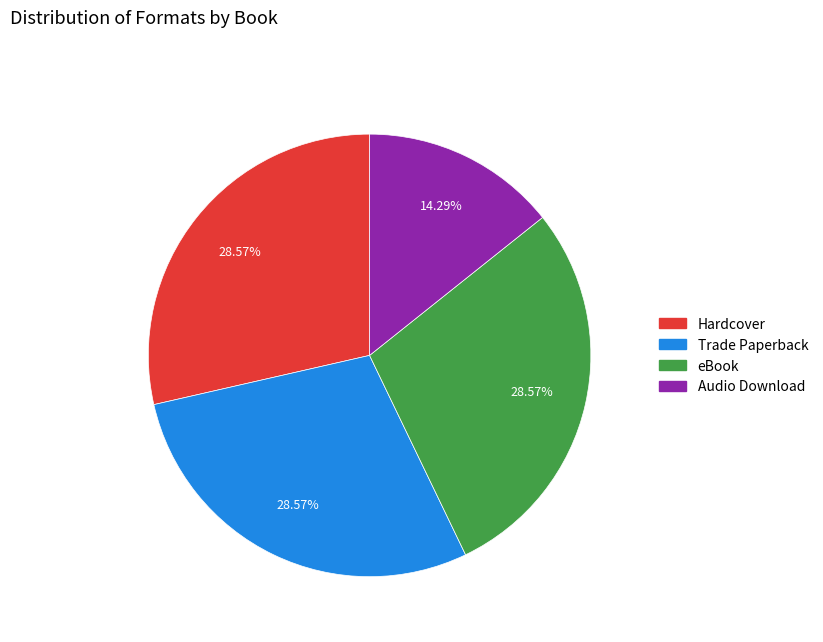

Does any single category account for the majority?

No